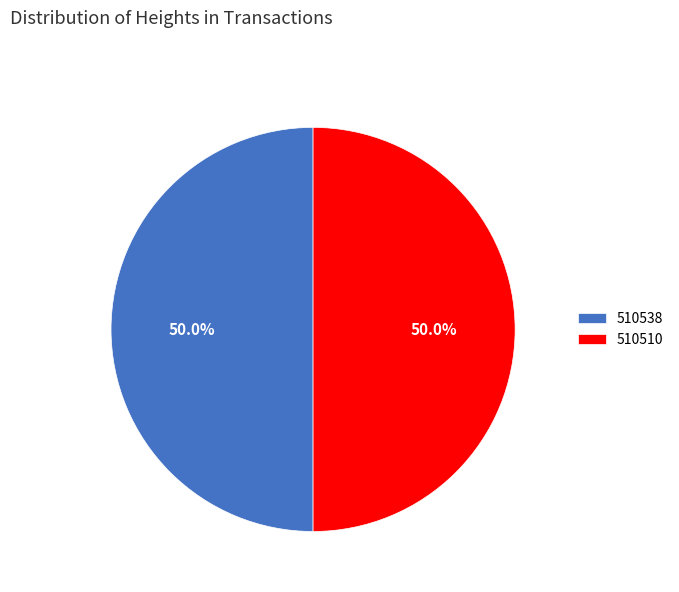

How many segments does this pie chart have?

2